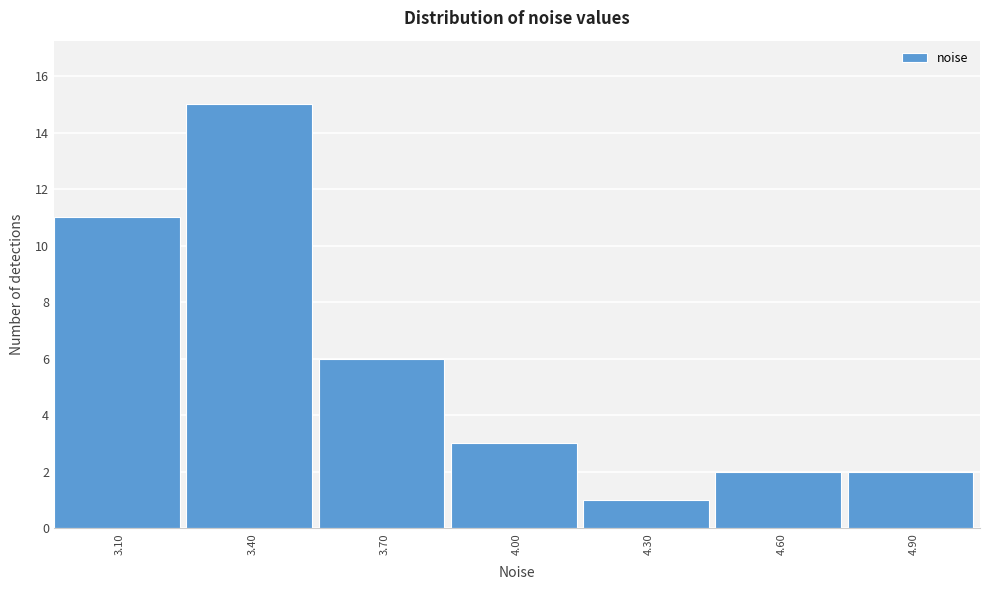

Reading left to right, what are all the values shown in this chart?

3.10=11	3.40=15	3.70=6	4.00=3	4.30=1	4.60=2	4.90=2